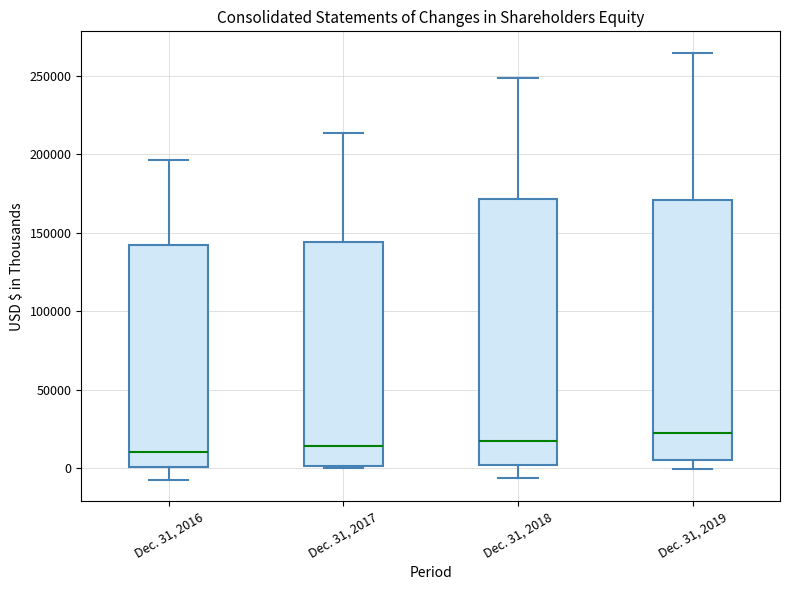

Where does the upper whisker of the box for Dec. 31, 2019 end on the y-axis? The values are not printed on the chart, so give them approximately, as read against the axis.

265000